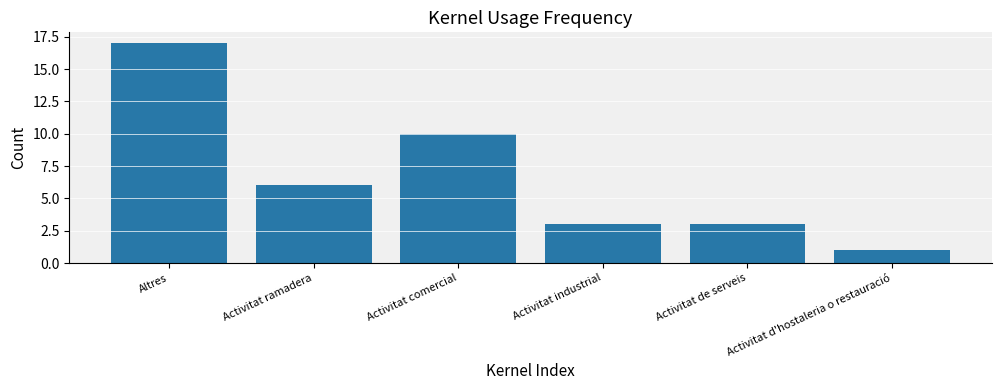

Approximately how many times larger is the value at Altres compared to Activitat industrial?

5.7